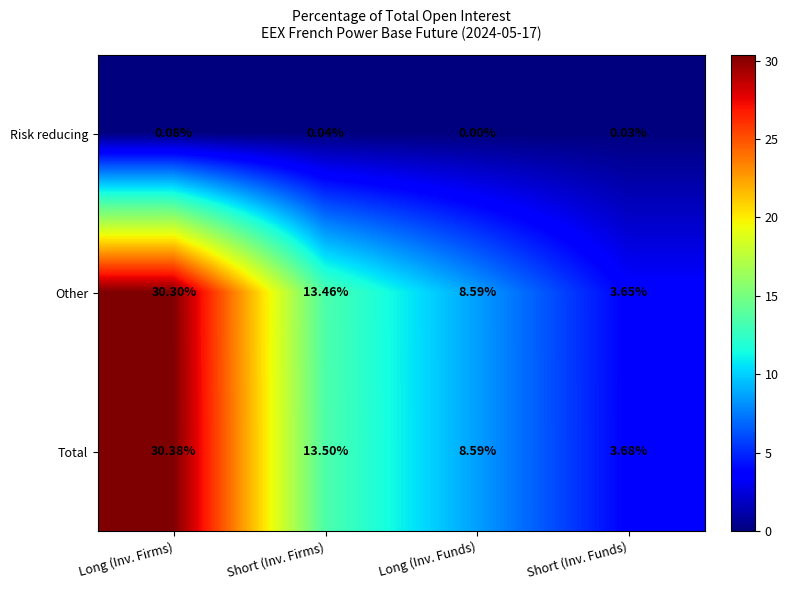

At which category is the sum across all series the highest?

Long (Inv. Firms)